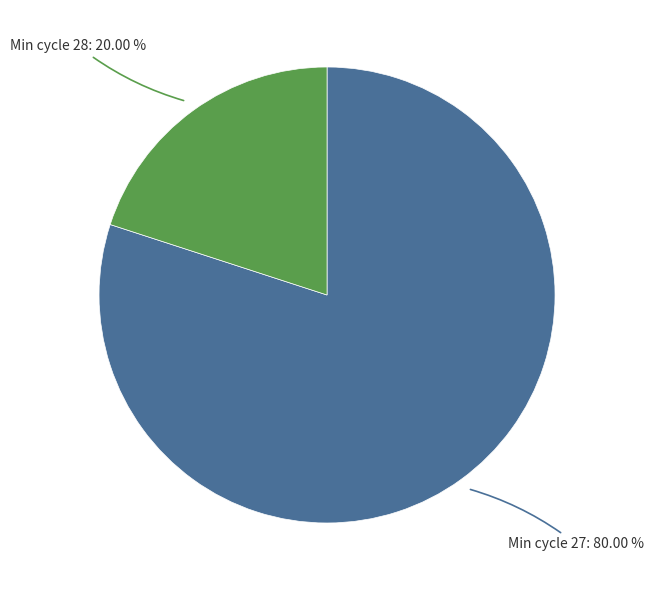

Which category accounts for the majority?

Min cycle 27